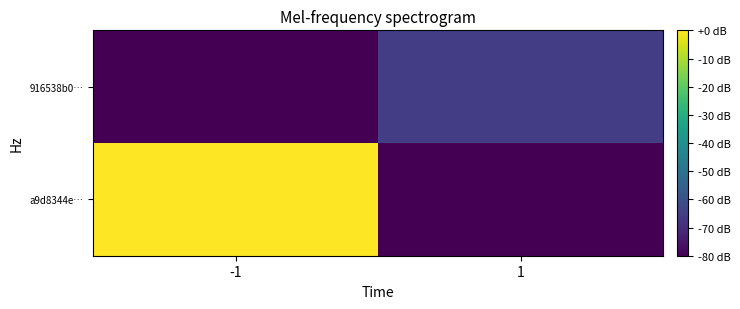

At which category is the sum across all series the highest?

-1